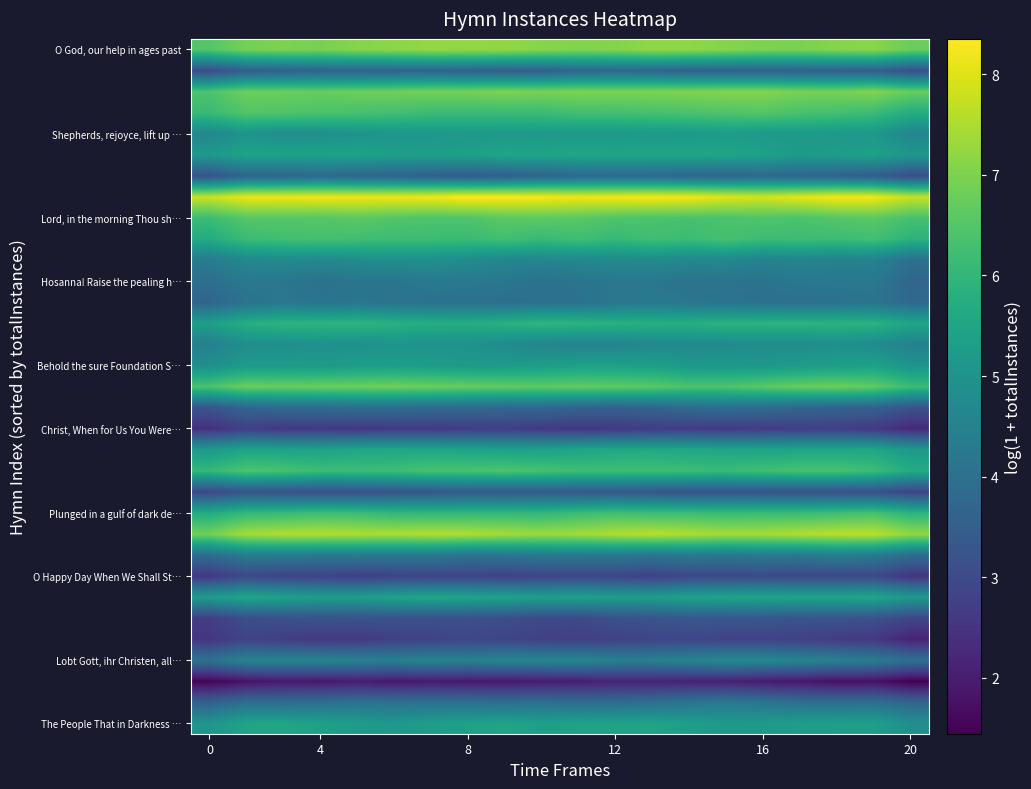

What is the smallest value displayed?

1.4